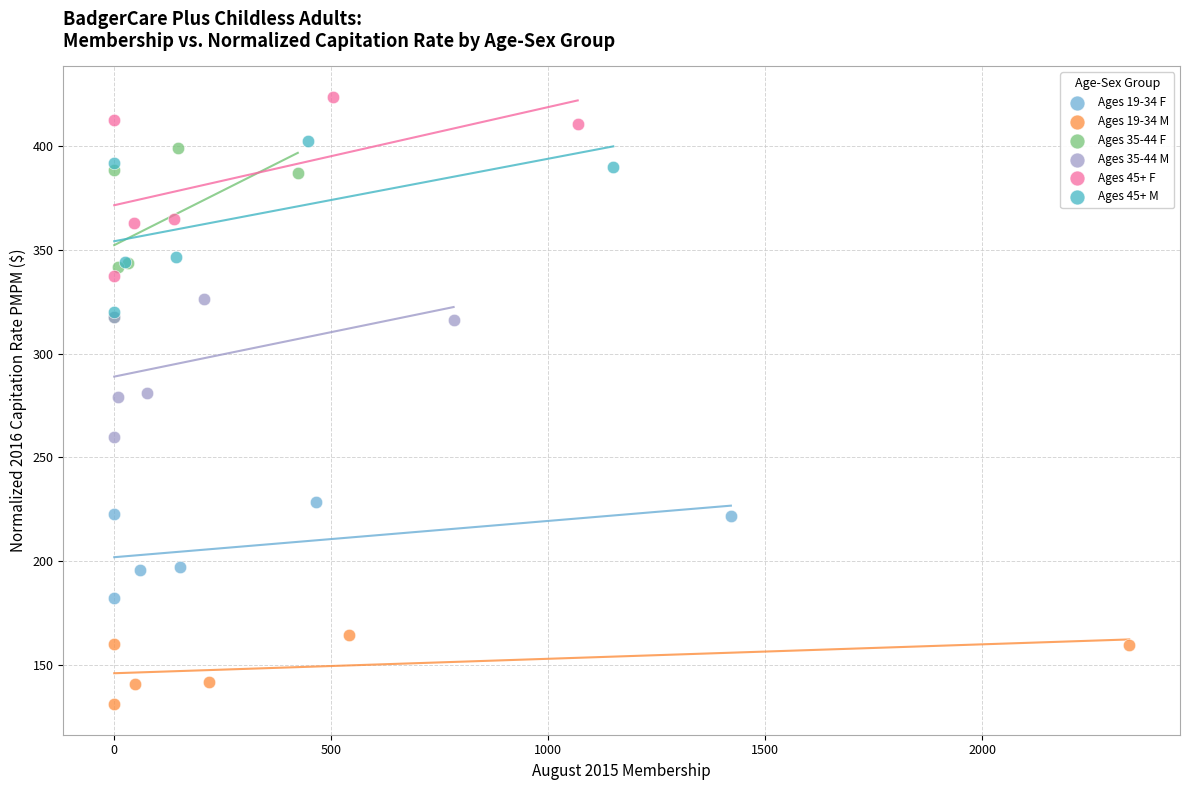

Which series reaches the minimum Y coordinate?

Ages 19-34 M